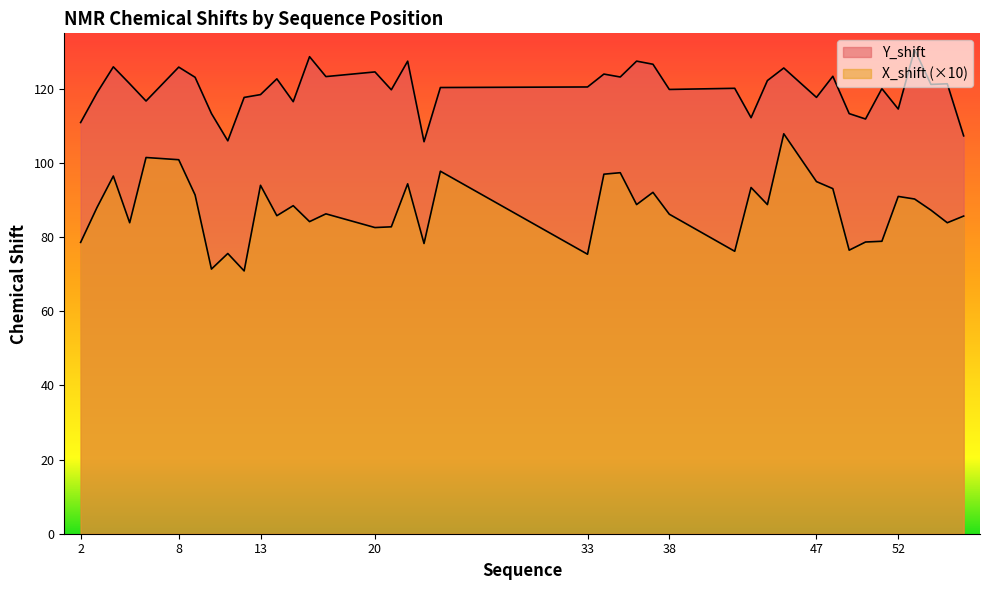

What is the value of the X_shift point at the 40th from the left?

85.7